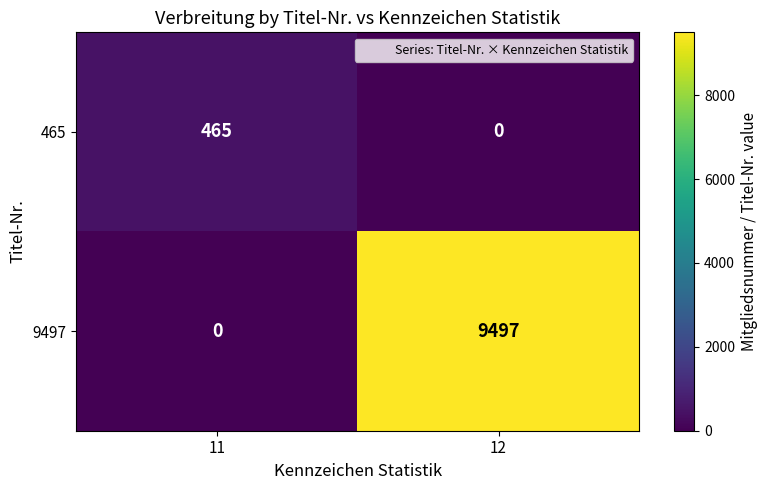

Which series changed the most between 11 and 12?

9497